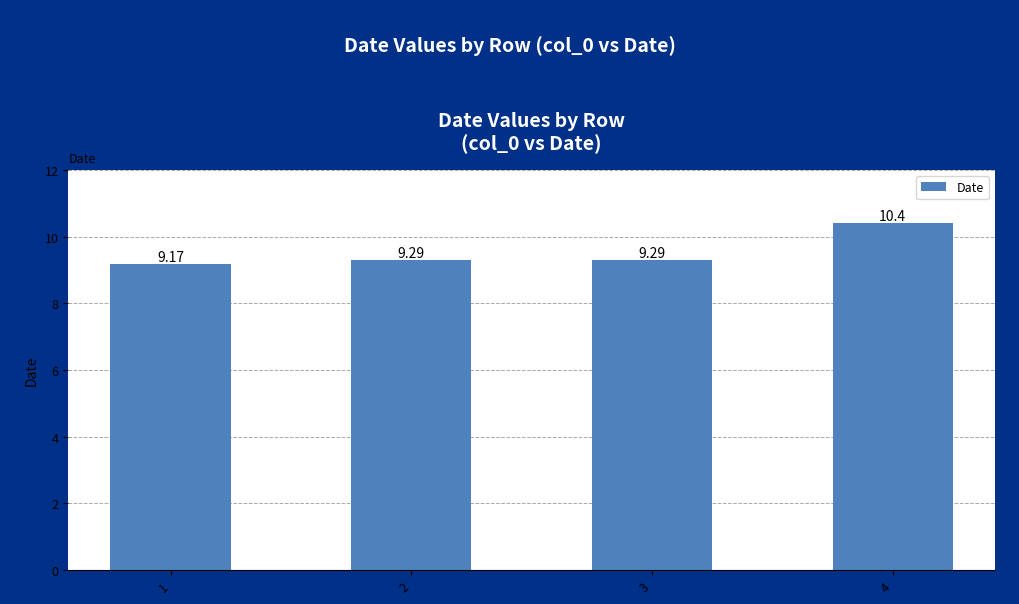

The value at 2 is 5.6. True or false?

False